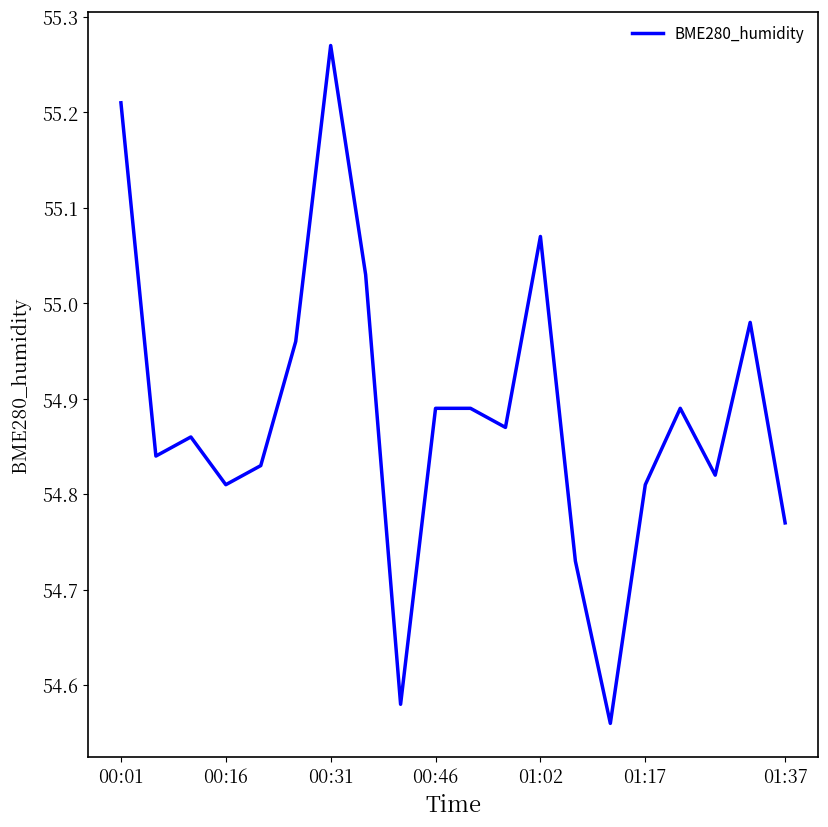

Count the number of categories in the chart.

20